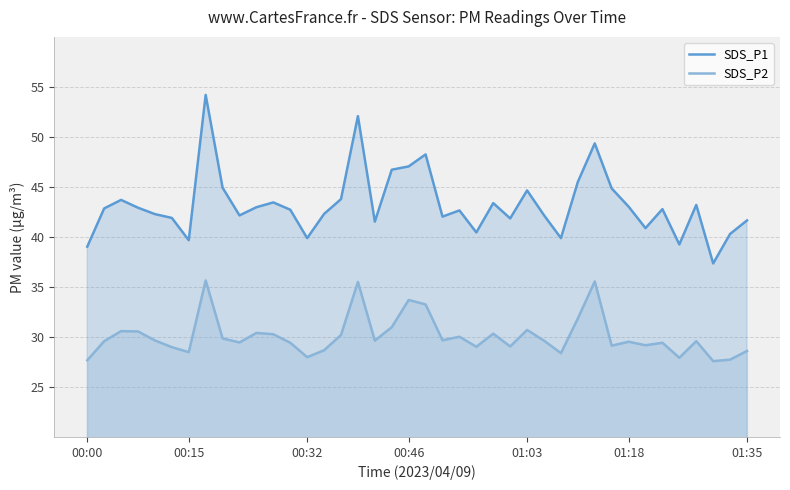

List the series in order of their overall mean, lowest first.

SDS_P2, SDS_P1